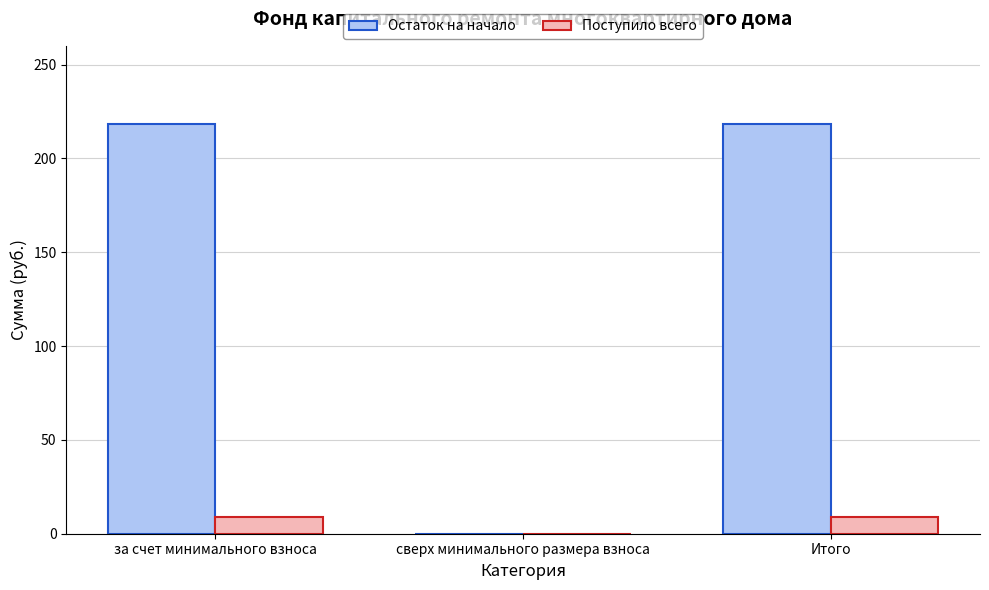

How many groups of bars are there?

3